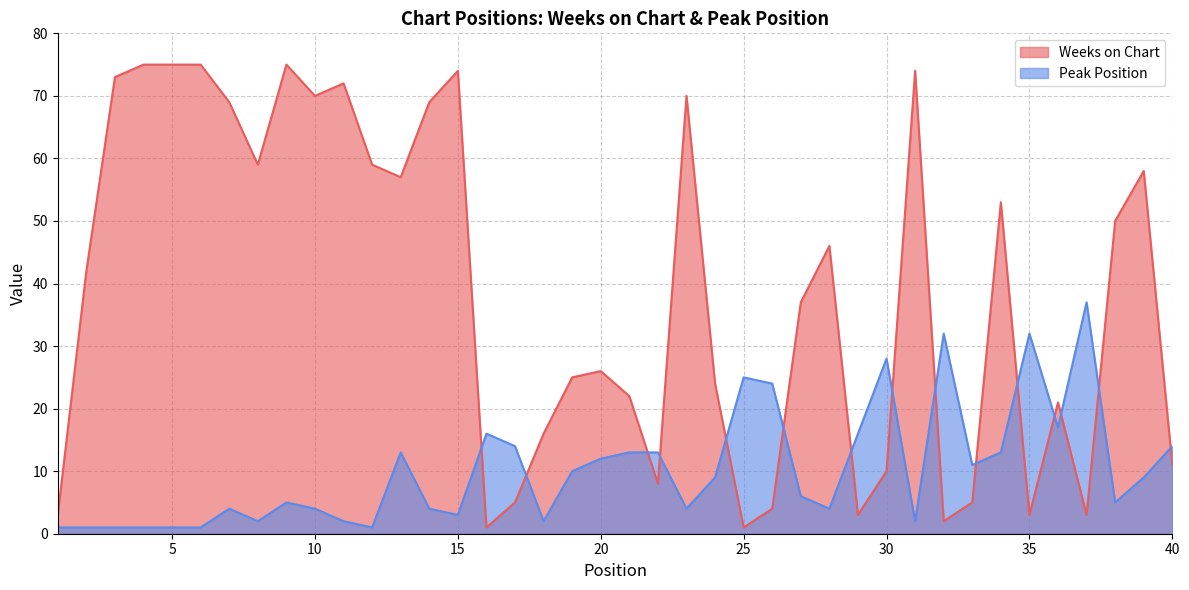

What is the total value across all series at 21?

35